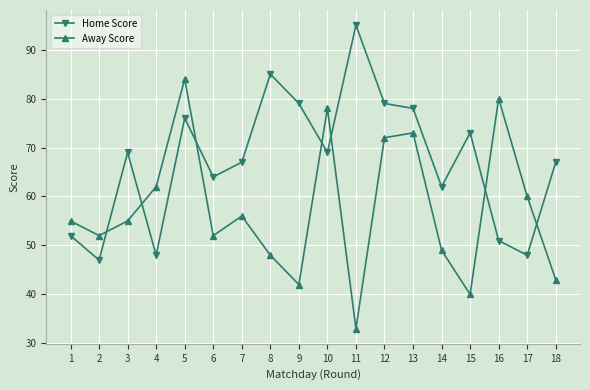

In Away Score, how many points are lower than both neighbors (excluding endpoints)?

5